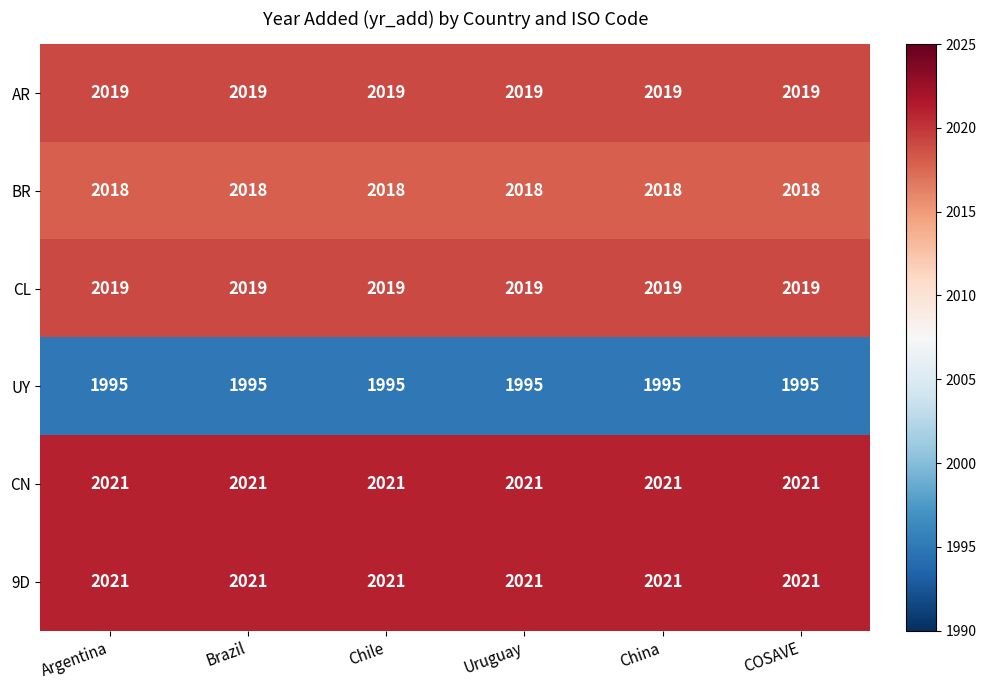

What is the total value across all series at Brazil?

12093